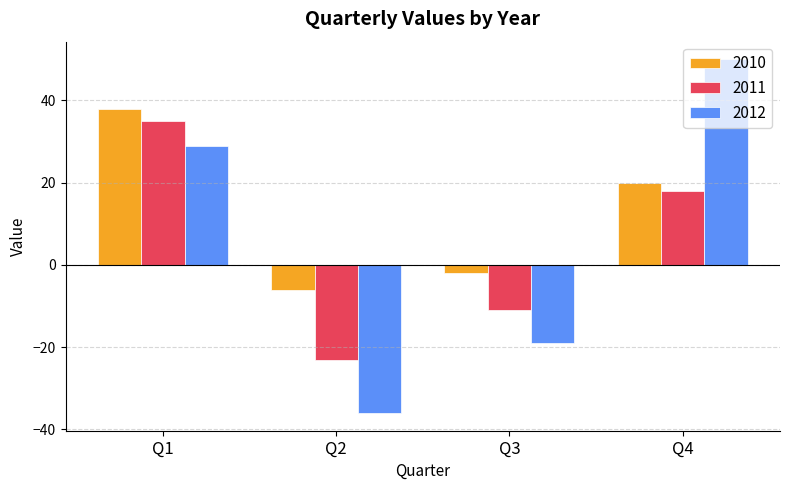

Which label corresponds to the largest value in the chart?

Q4